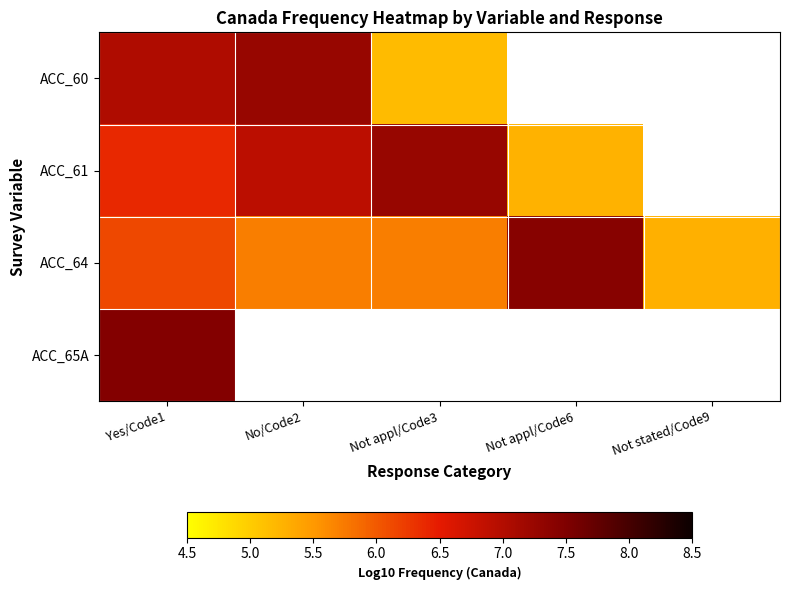

Where is ACC_61 nearest to the value 6?

Yes/Code1